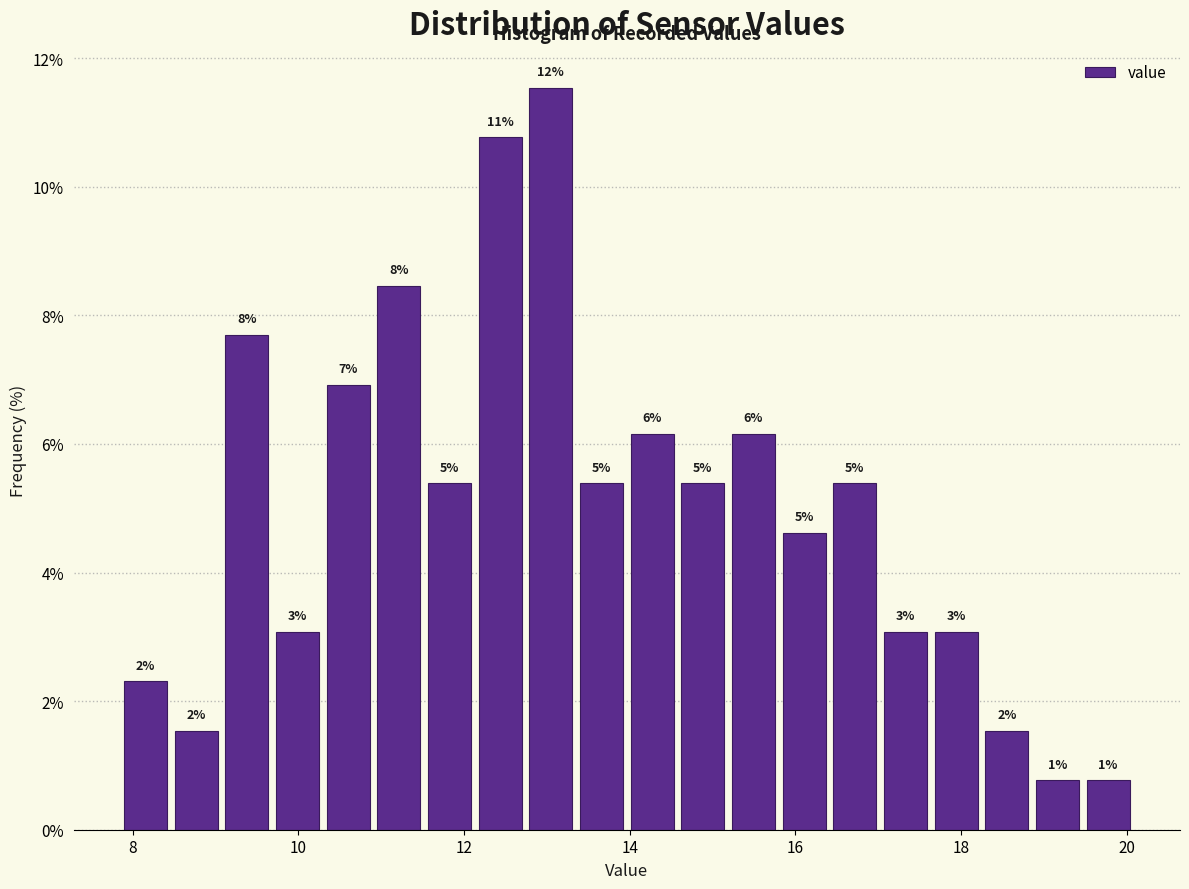

Around what value on the x-axis is the tallest bar? Give the approximate position of its centre, as read against the axis.

13.0